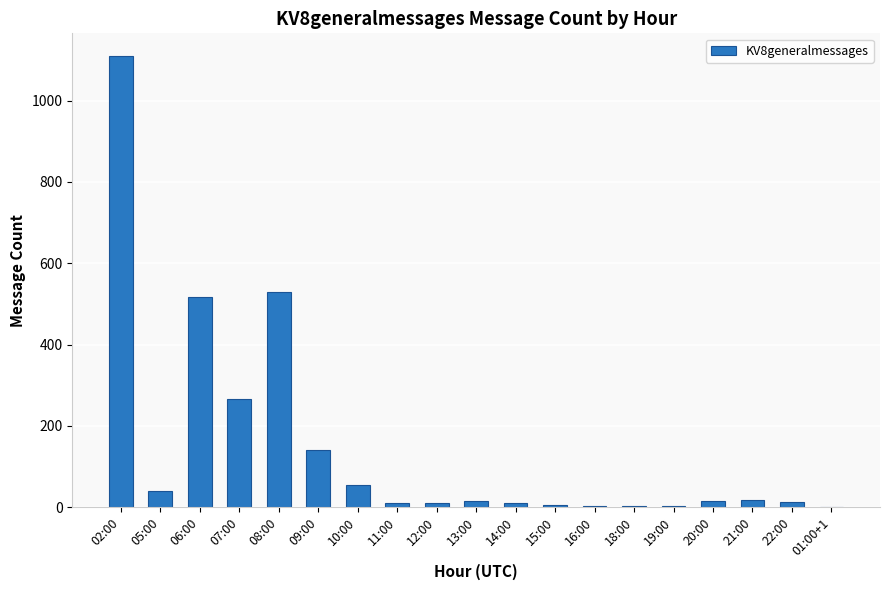

What is the change in value from 10:00 to 11:00?

-44